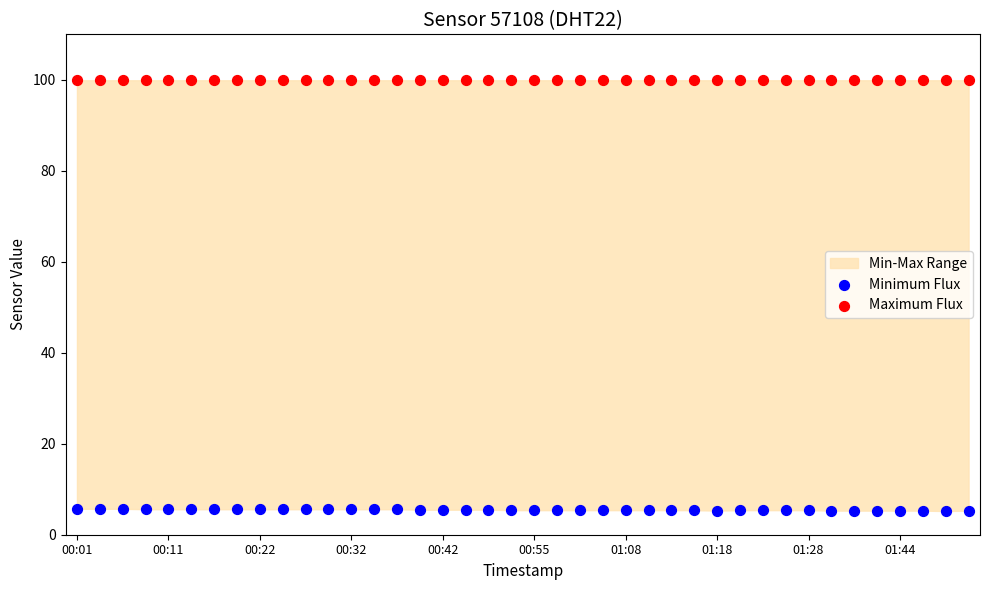

Count the number of points in this scatter plot.

80